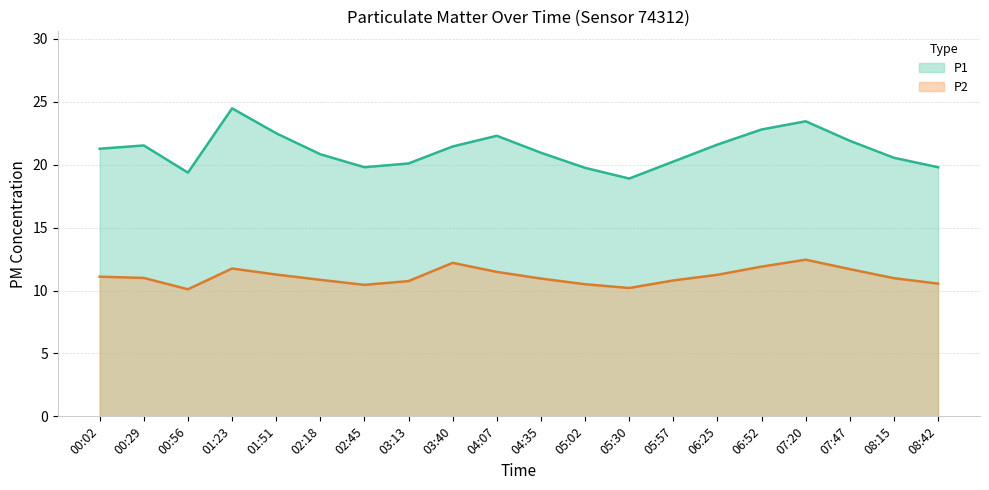

True or false: P2 and P1 cross at least once.

False